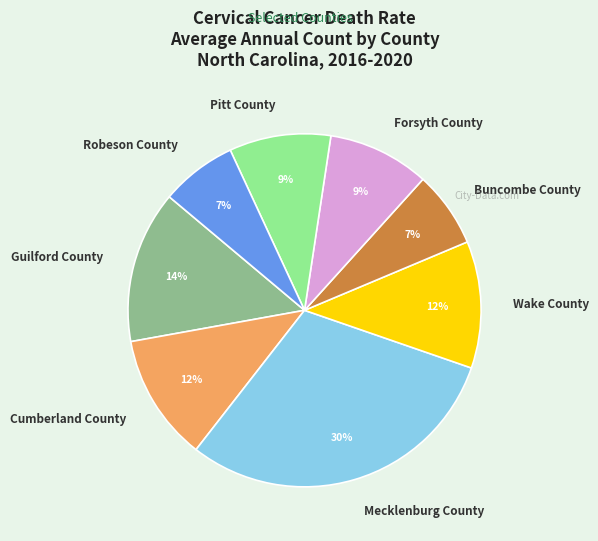

Is there a majority slice in this chart?

No